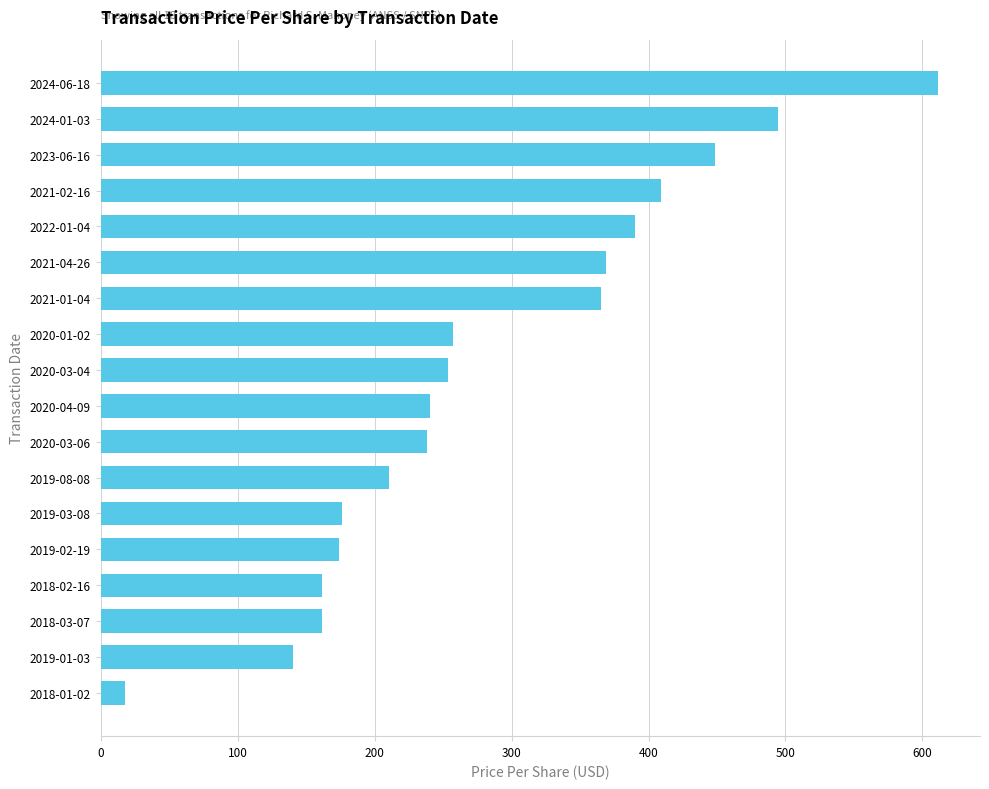

What is the maximum value shown in the chart?

611.4